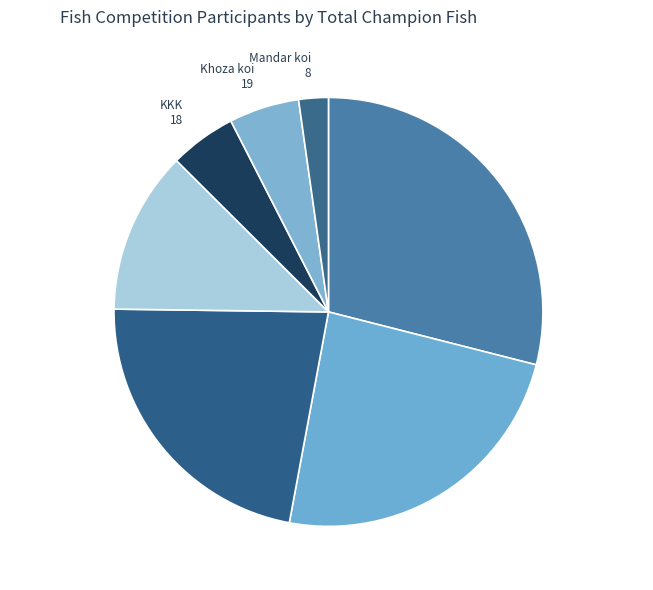

Which slice is the largest?

ISTANA AQUARIUM .. 104